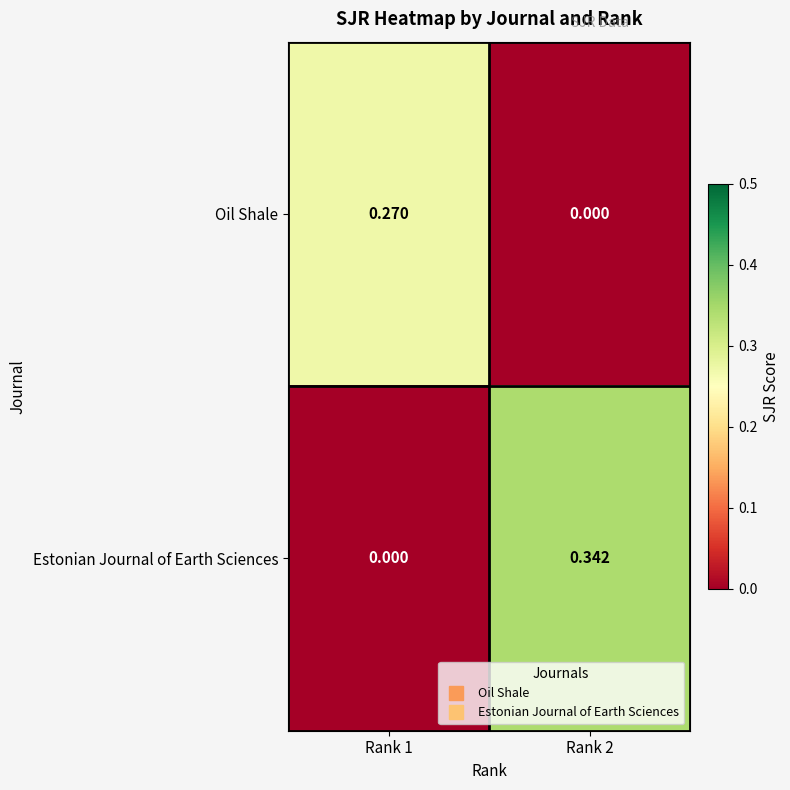

List the series in order of their overall mean, highest first.

Estonian Journal of Earth Sciences, Oil Shale